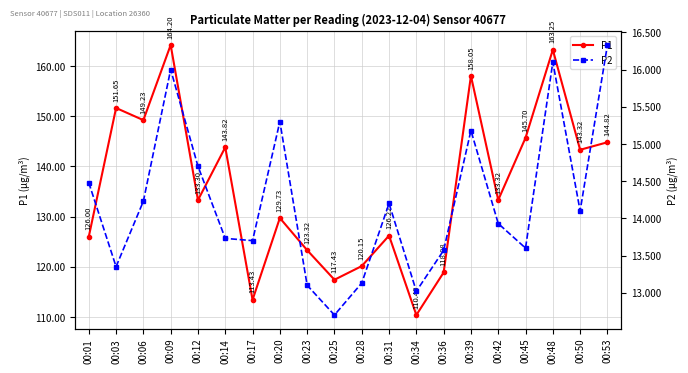

True or false: P2 has more than 2 points higher than both neighbors.

True